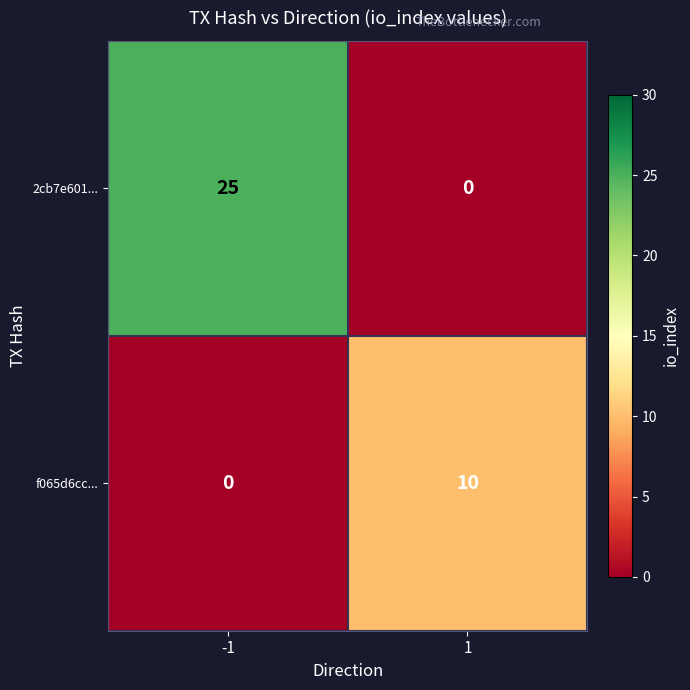

Which series has the widest spread of values?

2cb7e601...